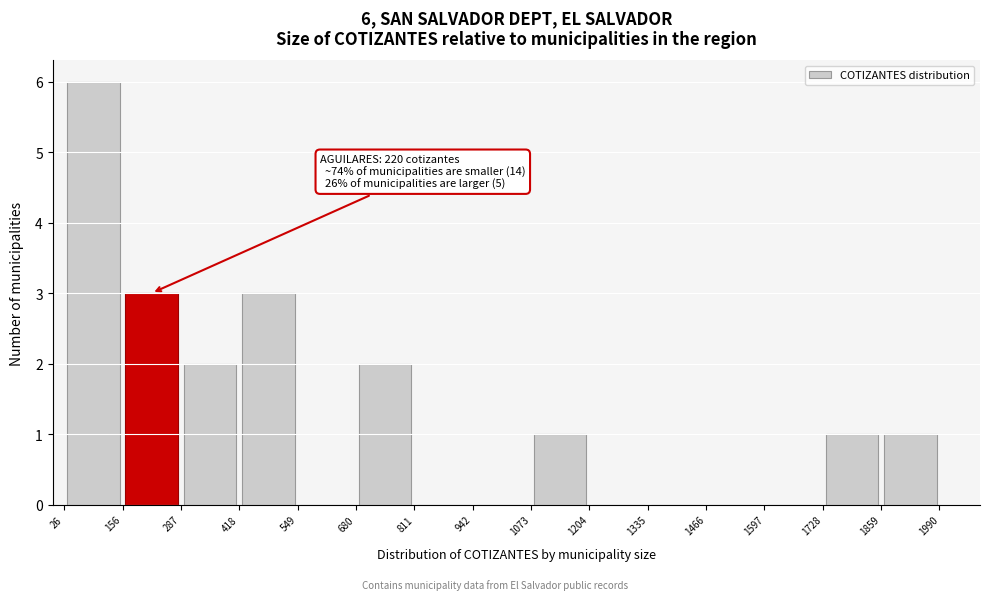

Which range on the x-axis has the tallest bar?

26 to 156